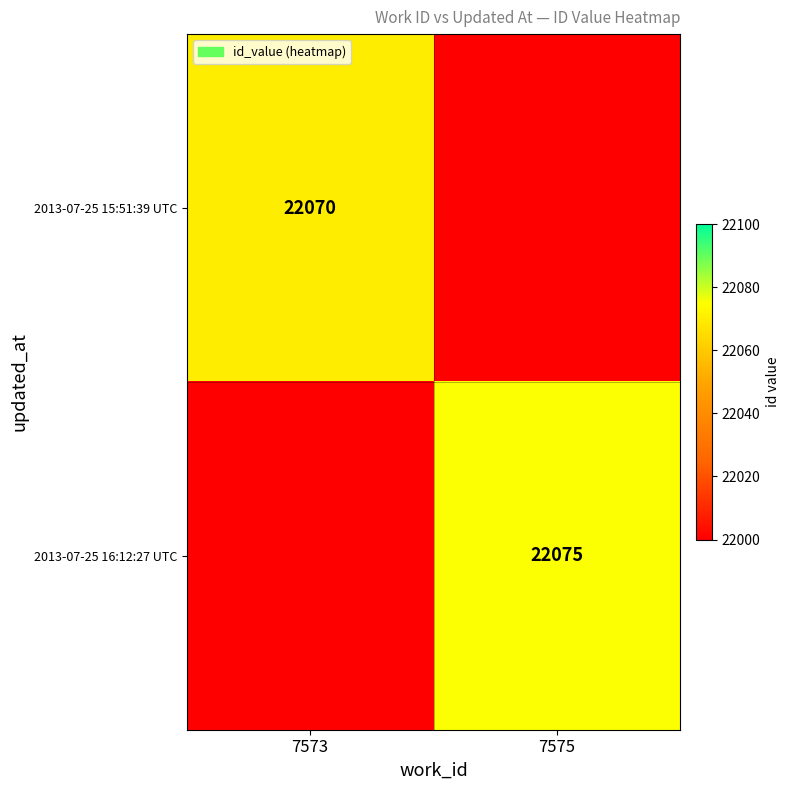

What is the total value across all series at 7575?

22075